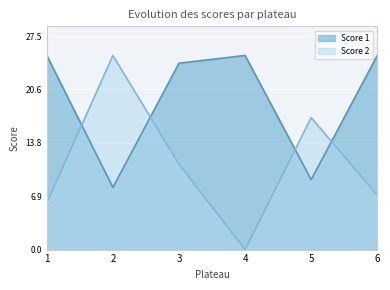

How many series are shown in this chart?

2